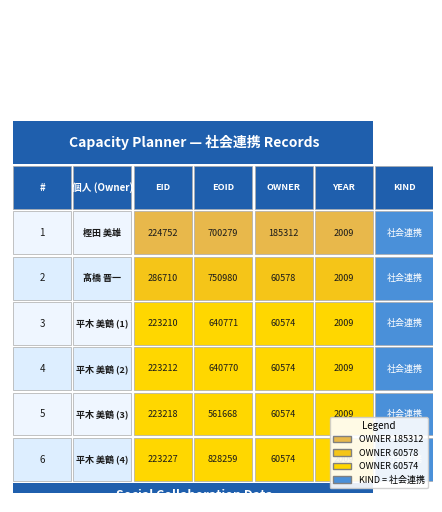

Is it true that 樫田 美雄 equals 351992 at 0?

False